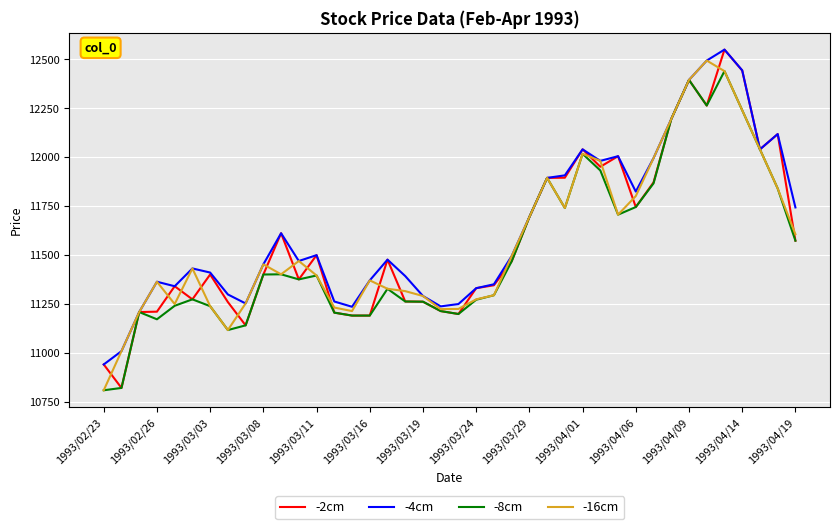

Which series has the largest range (max minus min)?

-2cm